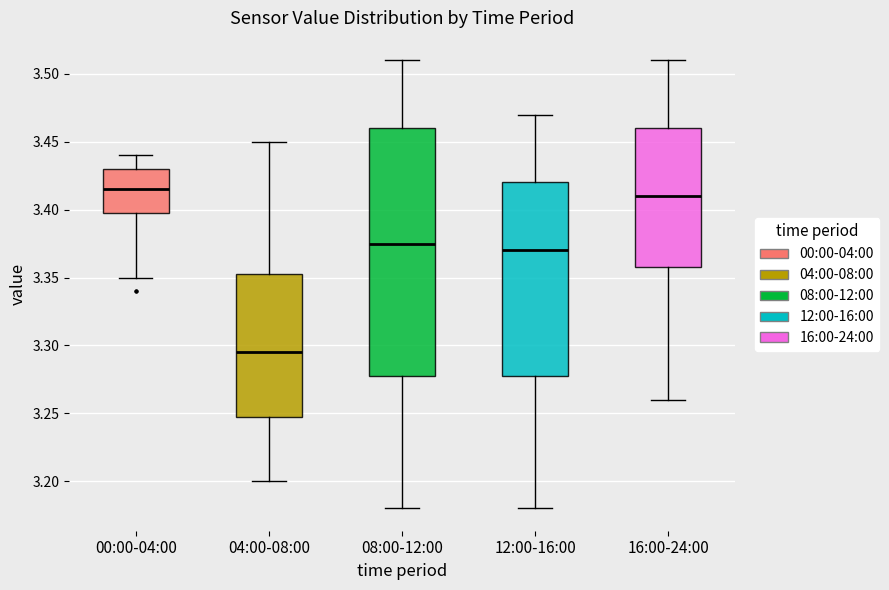

Which box has the lowest median line?

04:00-08:00